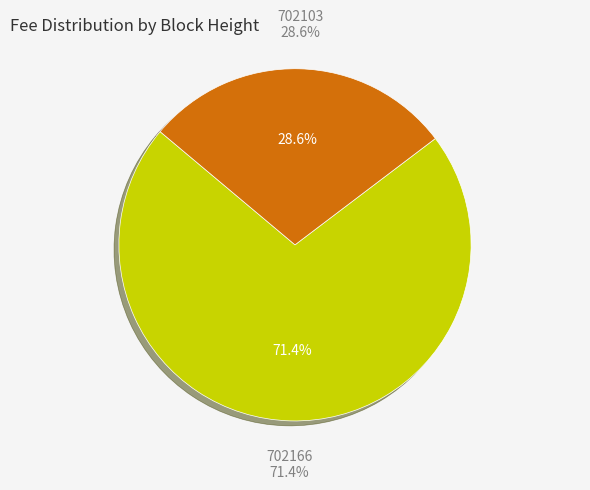

Is it true that 702103 is 22% of the pie?

False